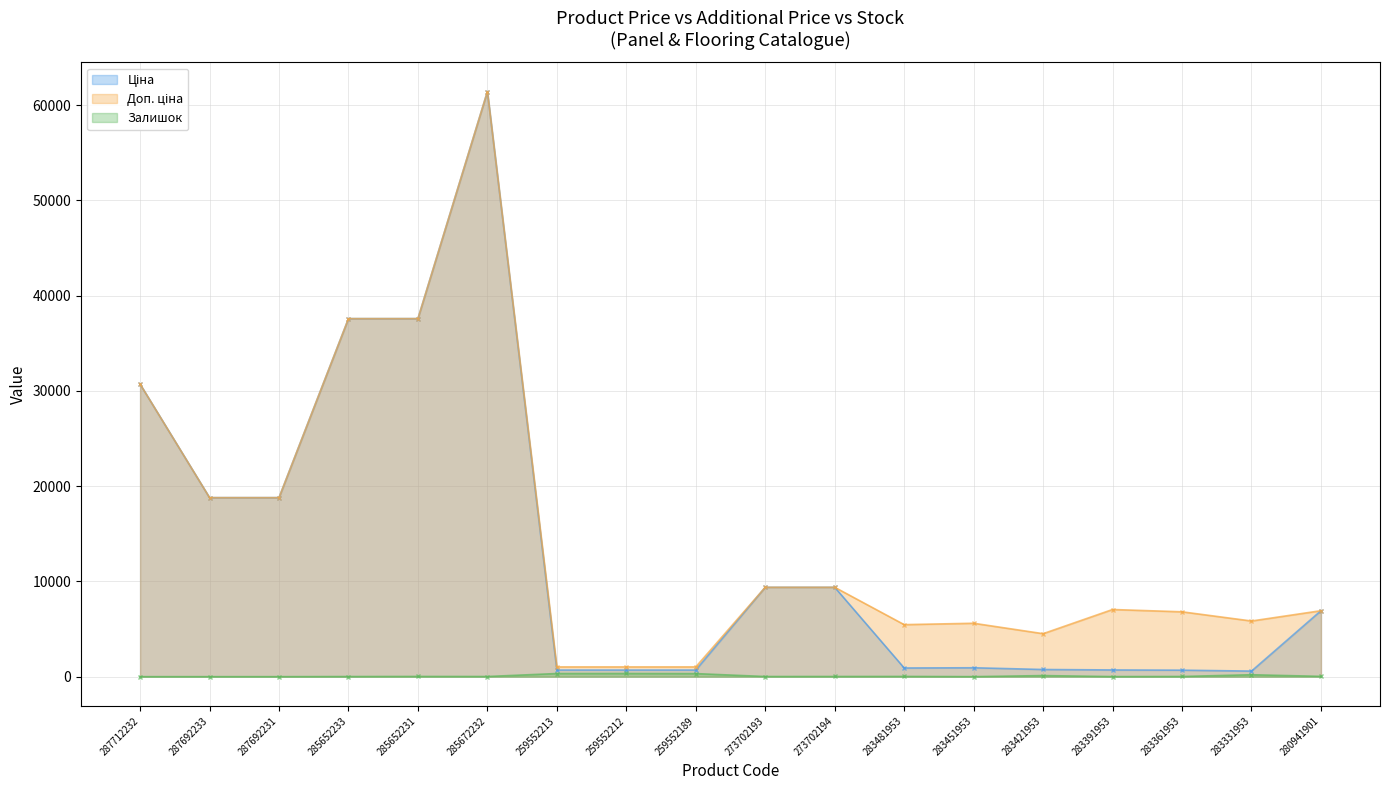

Where is Доп. ціна nearest to the value 31229?

287712232